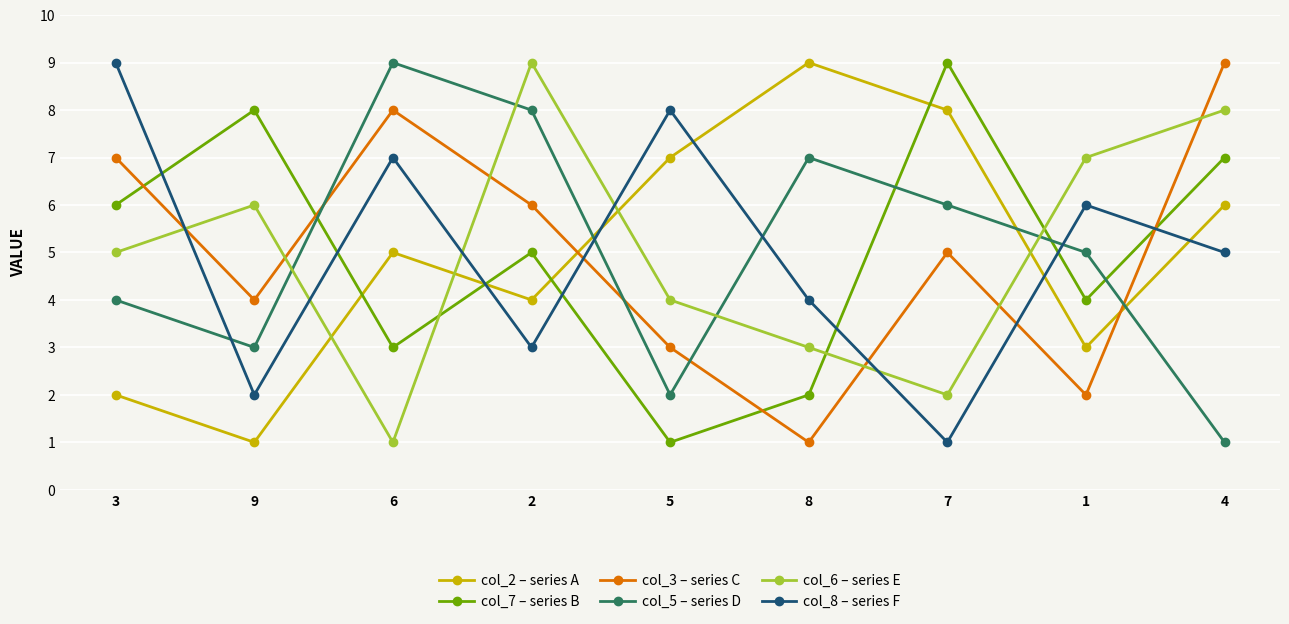

What is the average value of the col_7 – series B series?

5